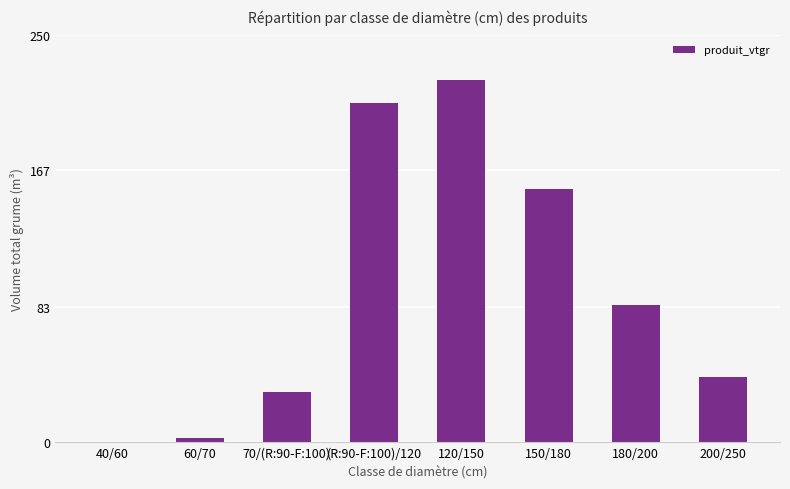

Which has a higher value, (R:90-F:100)/120 or 70/(R:90-F:100)?

(R:90-F:100)/120